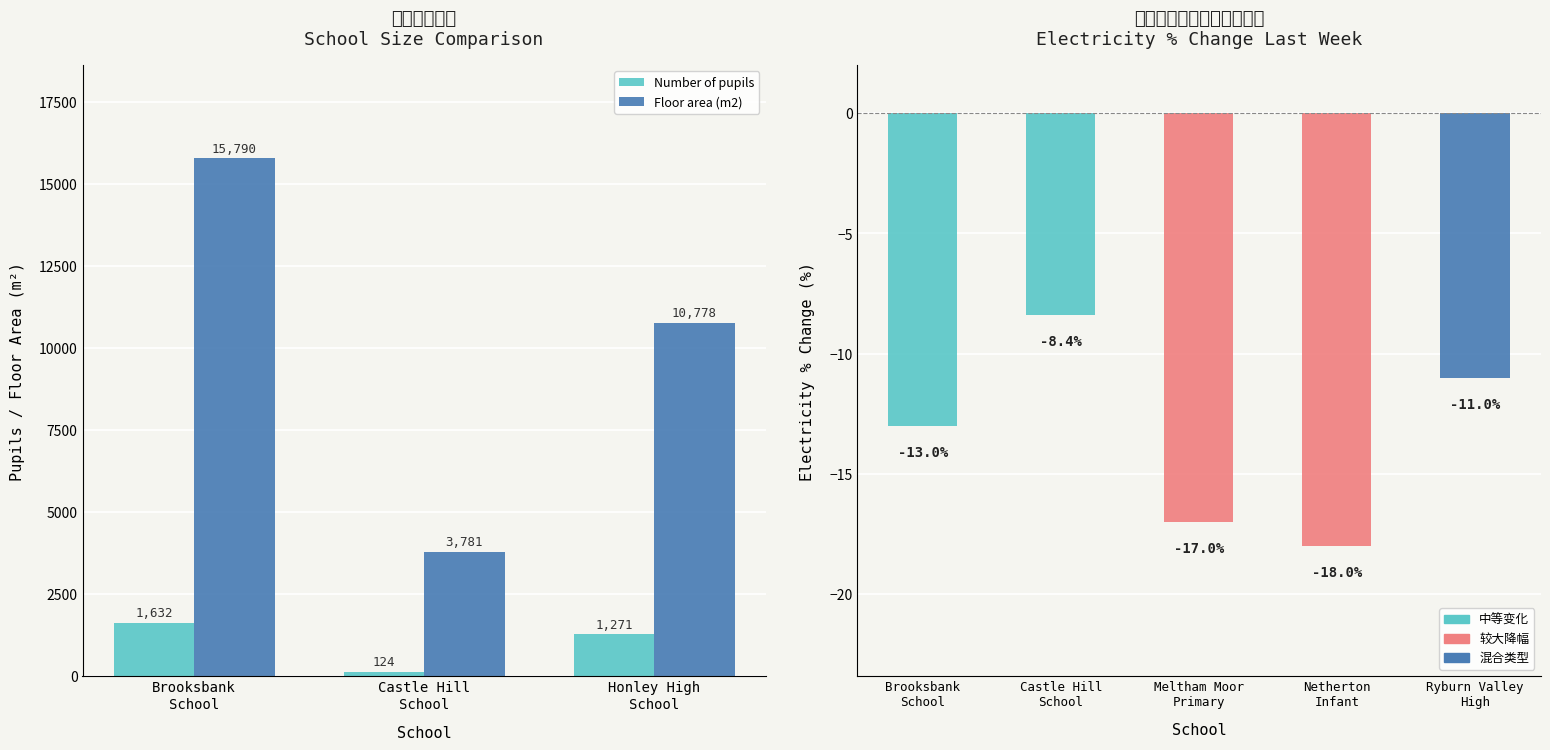

The value of Floor area (m2) at Honley High School is 3049. True or false?

False